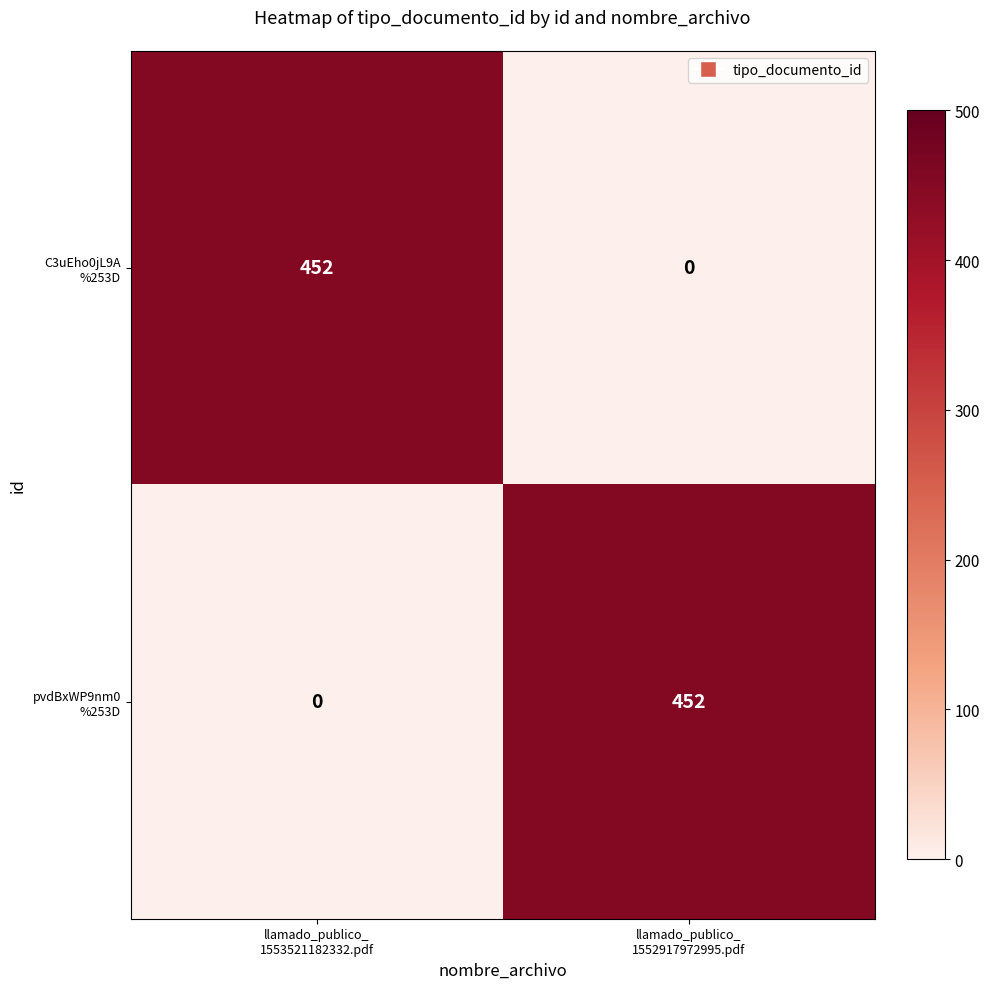

What is the greatest value displayed?

452